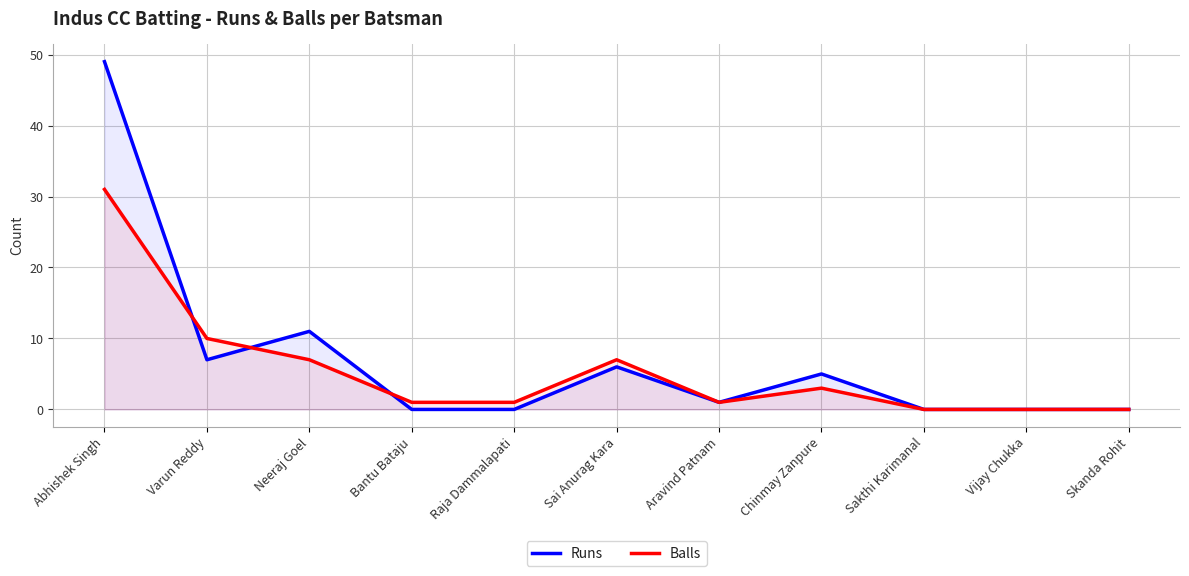

Reading right to left, extract all data points from this chart.

Runs: 0	0	0	5	1	6	0	0	11	7	49
Balls: 0	0	0	3	1	7	1	1	7	10	31